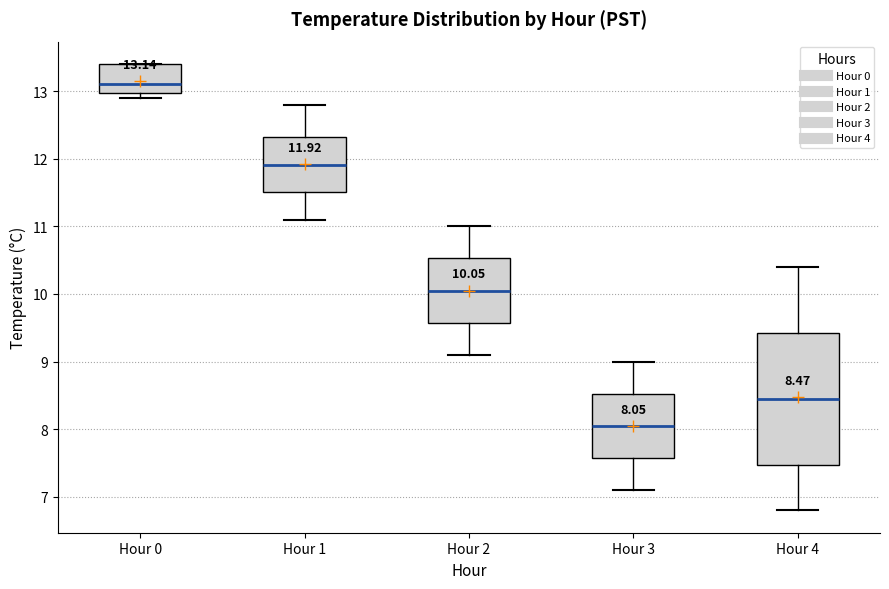

Comparing the boxes themselves (not the whiskers), which one is the tallest?

Hour 4